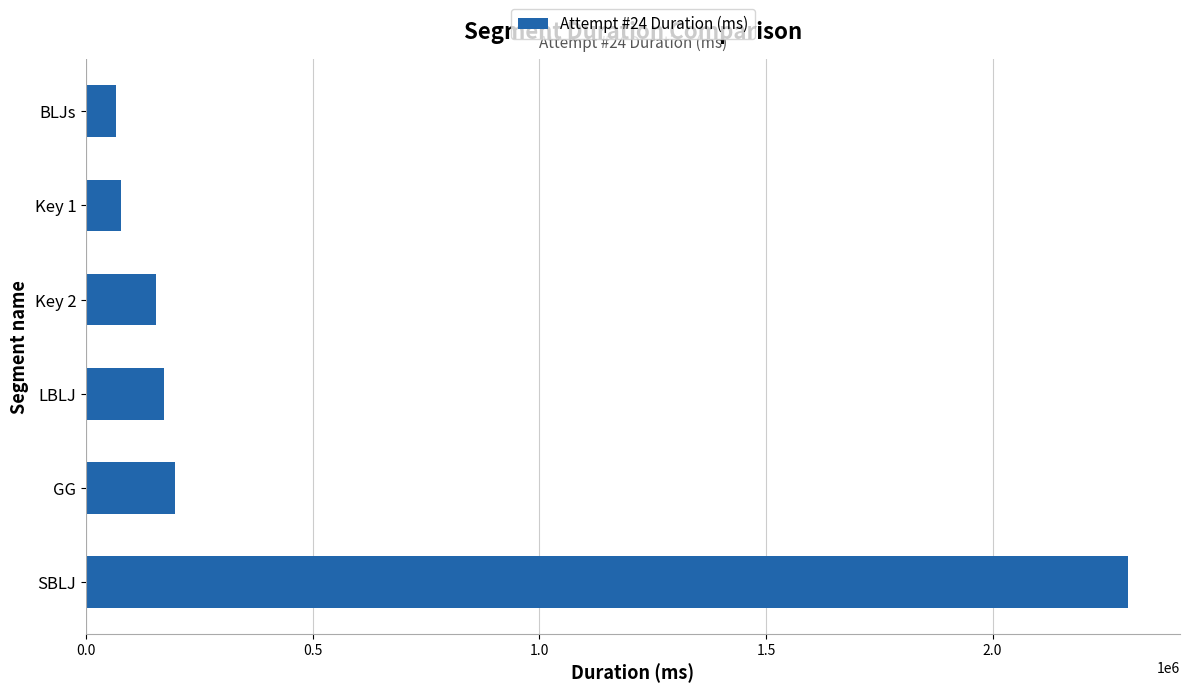

What is the minimum value shown in the chart?

66995